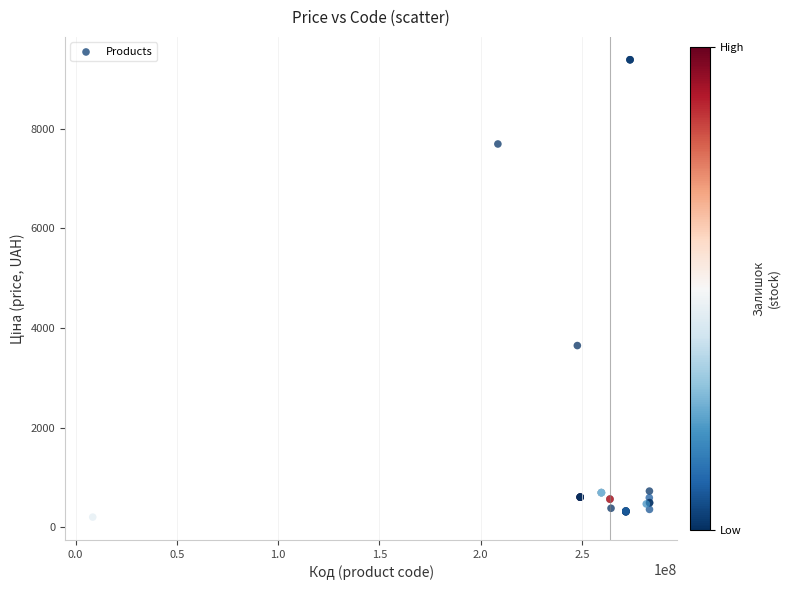

What Y value in the scatter plot is closest to 4793?

3646.5